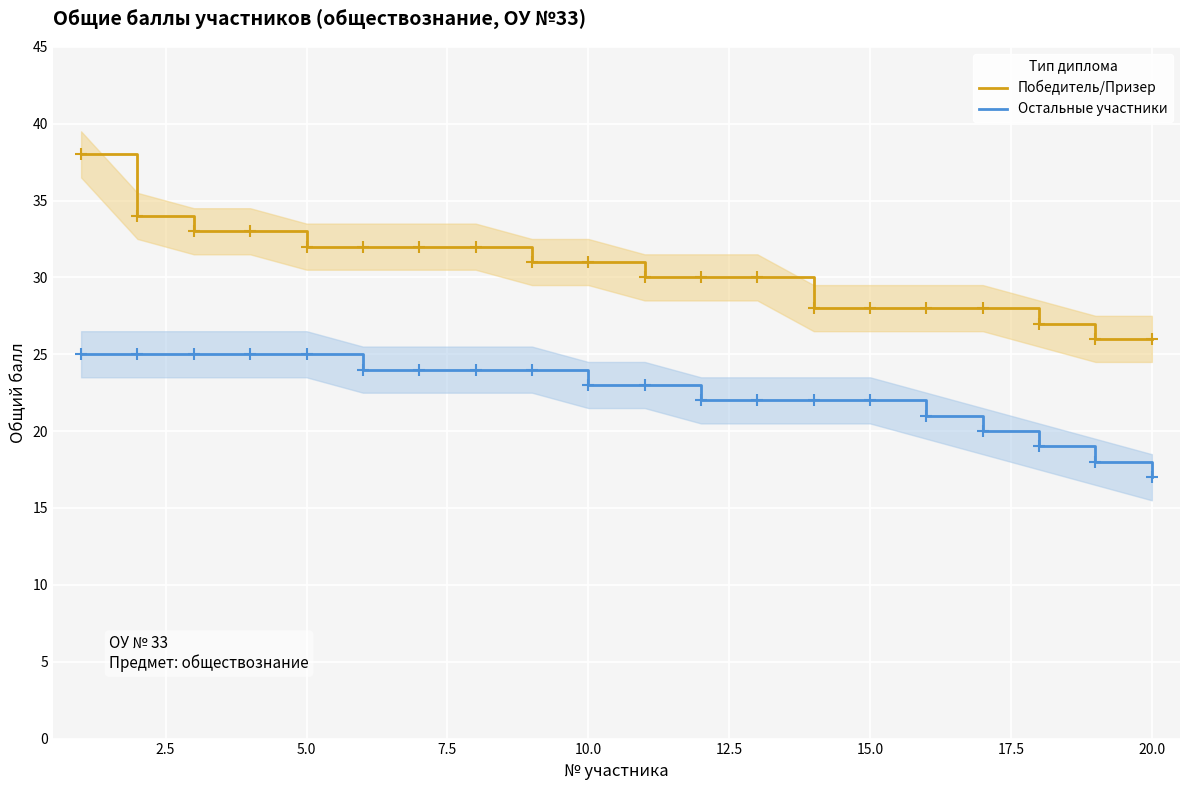

Which category has the lowest value in the Остальные участники series?

20.0